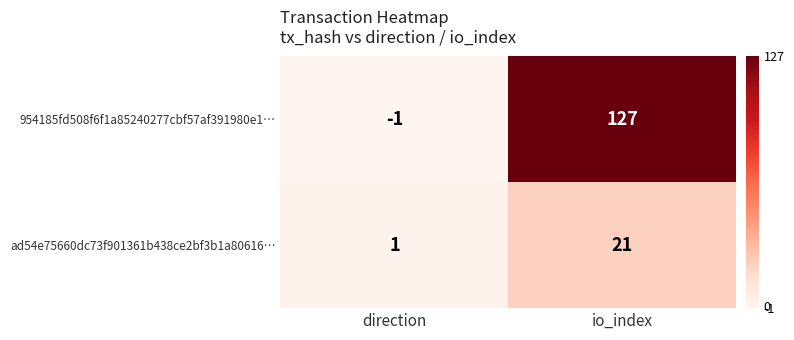

At which label does 954185fd508f6f1a85240277cbf57af391980e1… reach its minimum?

direction